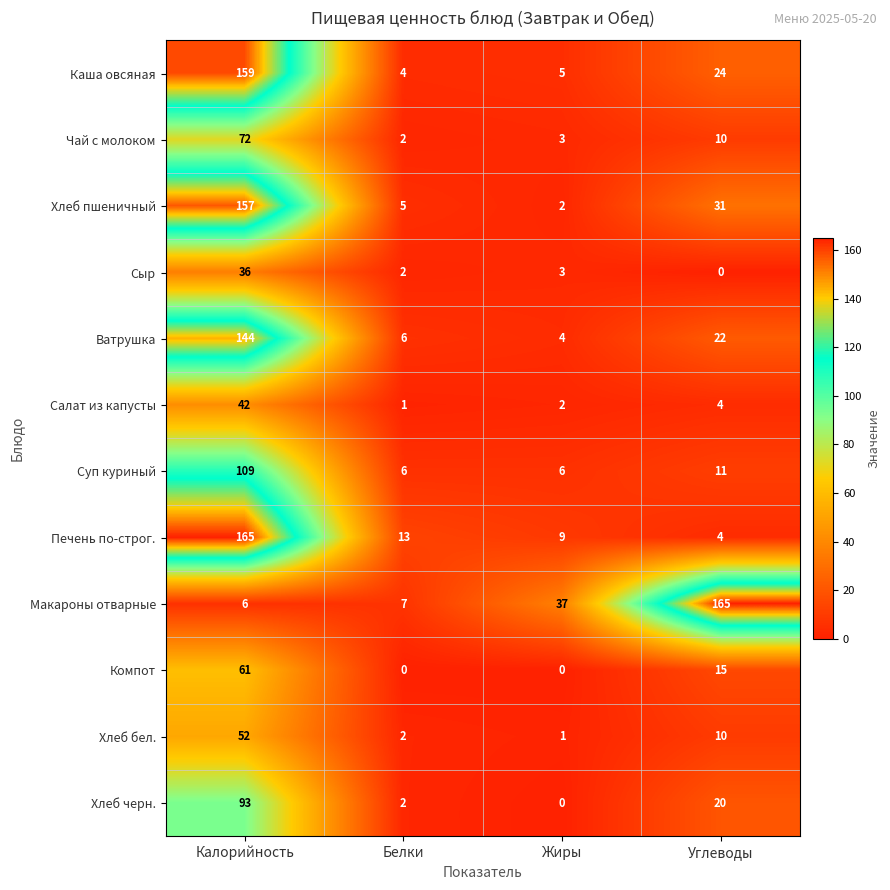

The Макароны отварные series shows 65 at Жиры. True or false?

False